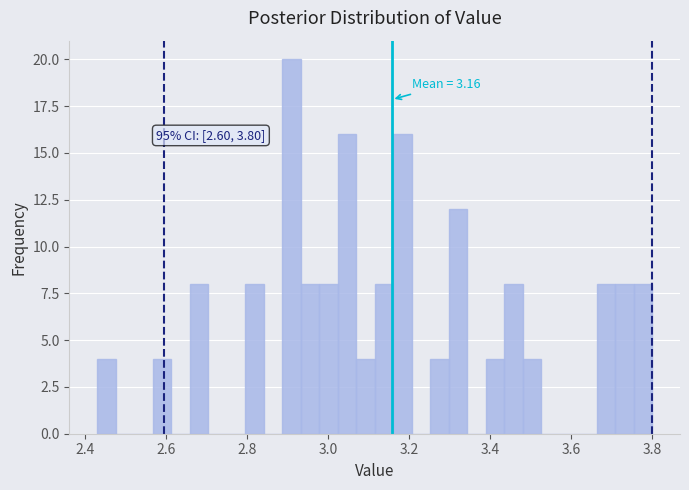

Around what value on the x-axis is the tallest bar? Give the approximate position of its centre, as read against the axis.

2.90